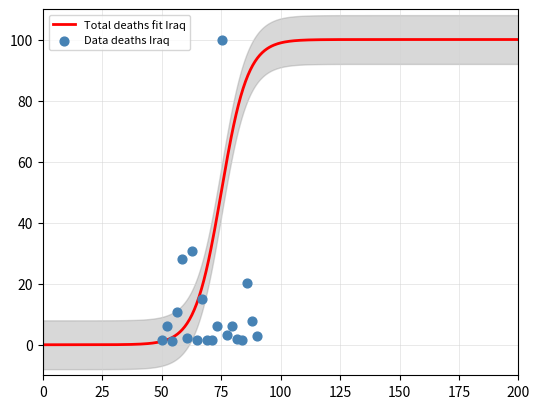

What is the ratio of the value at 11 to the value at 16?

4.3